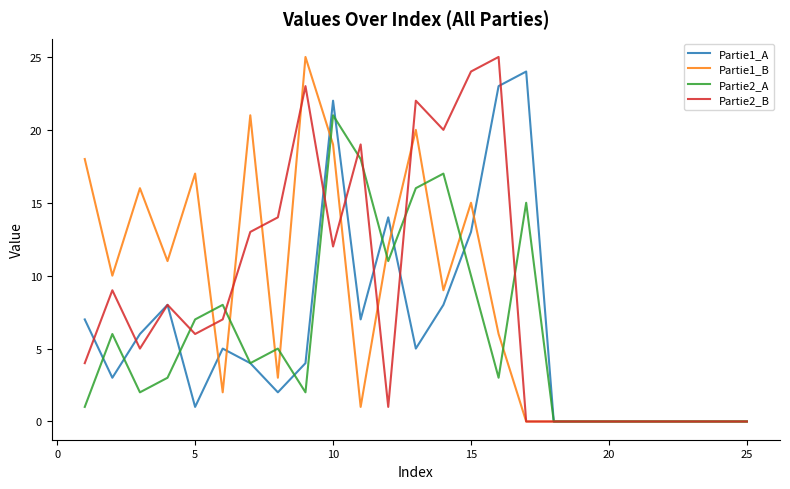

True or false: Partie1_B has more than 2 interior local peaks.

True